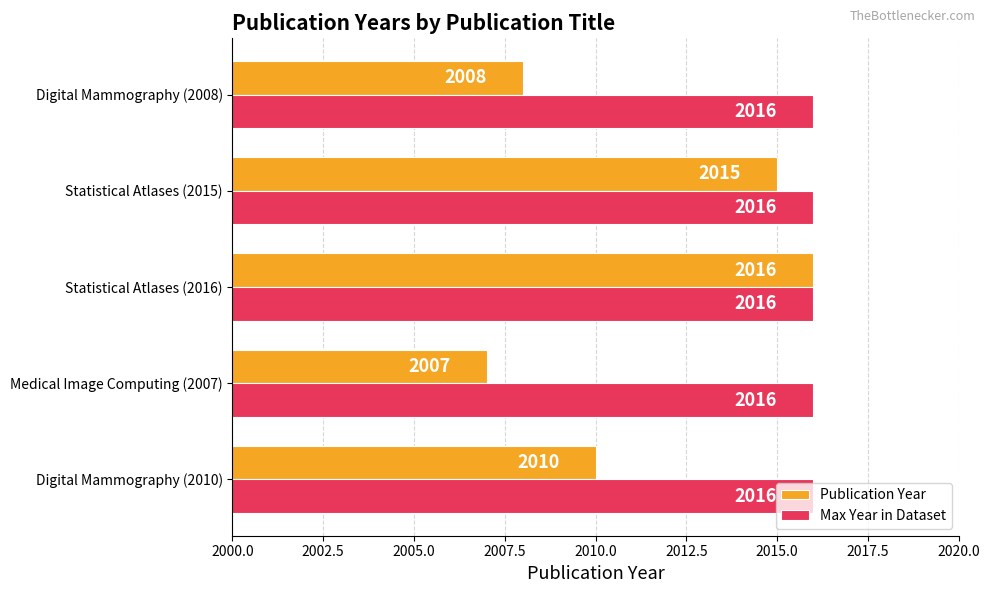

What is the highest value of the Max Year in Dataset series?

2016